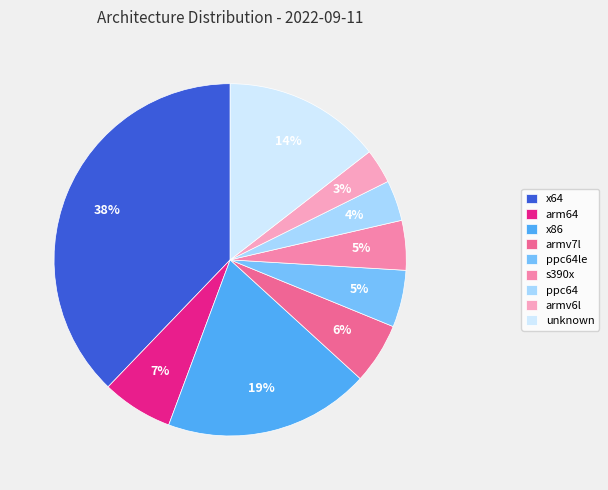

Which slice is the smallest?

armv6l